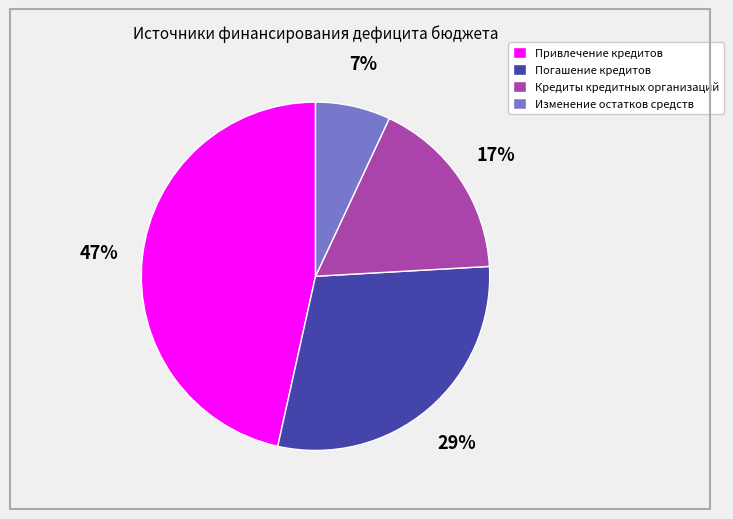

To the nearest percent, what is the combined percentage of Кредиты кредитных организаций and Изменение остатков средств?

24%